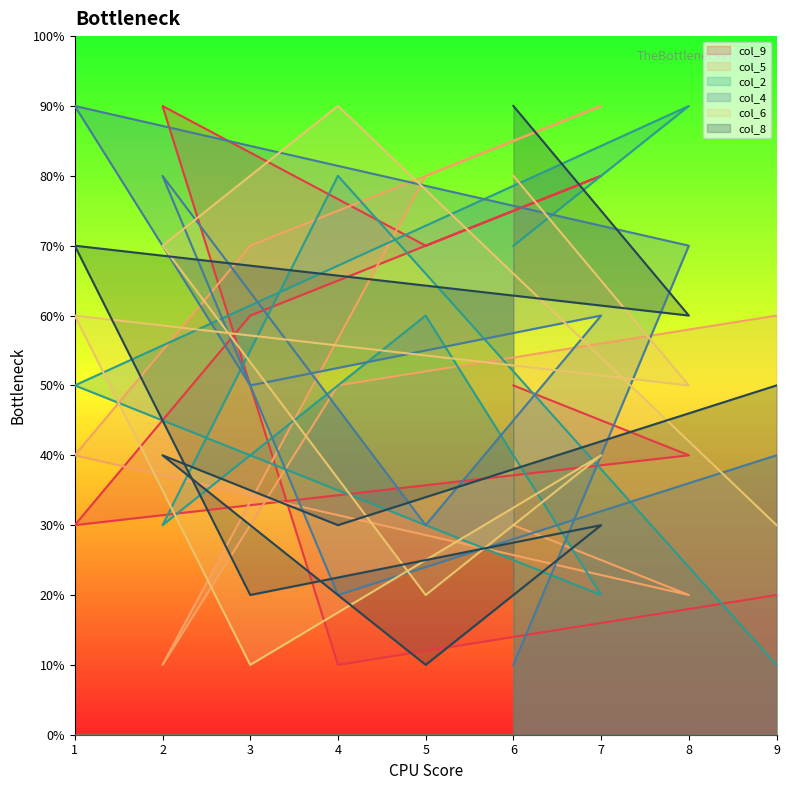

Count the col_5 values in the range 3 to 7.

5